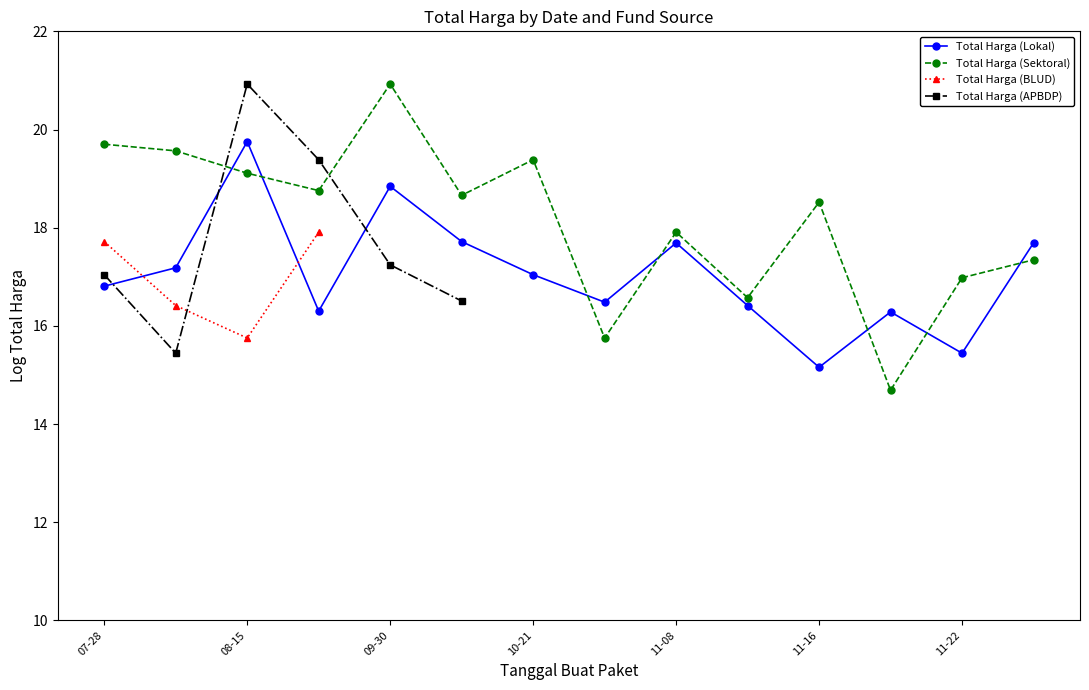

In Total Harga (Lokal), how many points are lower than both neighbors (excluding endpoints)?

4